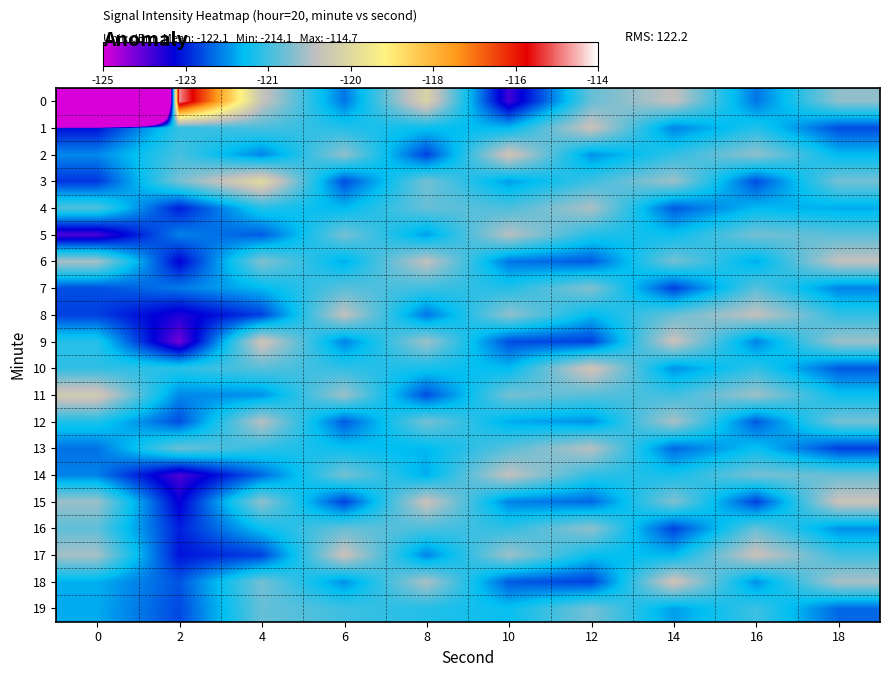

Reading left to right, transcribe all the data shown in this chart.

0: 0=-214.1	2=-114.7	4=-120.1	6=-122.5	8=-119.7	10=-123.9	12=-121.0	14=-120.2	16=-122.5	18=-120.7
1: 0=-123.3	2=-121.4	4=-121.2	6=-121.6	8=-121.8	10=-121.9	12=-120.1	14=-122.3	16=-121.6	18=-122.8
2: 0=-122.3	2=-121.3	4=-122.3	6=-120.7	8=-122.9	10=-120.0	12=-122.2	14=-121.5	16=-120.7	18=-121.9
3: 0=-123.0	2=-120.9	4=-119.5	6=-122.8	8=-120.9	10=-122.1	12=-121.3	14=-120.6	16=-122.8	18=-120.9
4: 0=-121.2	2=-123.2	4=-121.6	6=-121.9	8=-121.0	10=-121.2	12=-120.5	14=-122.7	16=-121.9	18=-122.0
5: 0=-124.0	2=-122.4	4=-122.7	6=-120.9	8=-122.1	10=-120.3	12=-121.6	14=-121.8	16=-120.9	18=-121.1
6: 0=-120.5	2=-123.4	4=-120.8	6=-122.0	8=-120.2	10=-122.5	12=-122.7	14=-120.9	16=-122.0	18=-120.2
7: 0=-122.8	2=-122.4	4=-121.9	6=-121.1	8=-121.3	10=-121.6	12=-120.8	14=-122.9	16=-121.1	18=-122.3
8: 0=-122.9	2=-123.6	4=-122.9	6=-120.2	8=-122.5	10=-120.7	12=-121.9	14=-121.0	16=-120.2	18=-121.5
9: 0=-121.5	2=-124.3	4=-120.0	6=-122.3	8=-120.6	10=-122.8	12=-122.9	14=-120.1	16=-122.3	18=-120.6
10: 0=-121.5	2=-121.5	4=-121.1	6=-121.5	8=-121.7	10=-121.9	12=-120.0	14=-122.2	16=-121.5	18=-122.7
11: 0=-119.9	2=-122.3	4=-122.2	6=-120.6	8=-122.8	10=-120.9	12=-121.1	14=-121.3	16=-120.6	18=-121.8
12: 0=-121.6	2=-122.8	4=-120.3	6=-122.7	8=-120.9	10=-122.0	12=-122.2	14=-120.5	16=-122.7	18=-120.9
13: 0=-122.5	2=-121.0	4=-121.5	6=-121.8	8=-121.9	10=-121.1	12=-120.3	14=-122.6	16=-121.8	18=-122.9
14: 0=-122.4	2=-124.0	4=-122.6	6=-120.9	8=-122.0	10=-120.2	12=-121.5	14=-121.7	16=-120.9	18=-121.0
15: 0=-120.6	2=-123.5	4=-120.7	6=-122.9	8=-120.1	10=-122.3	12=-122.6	14=-120.8	16=-122.9	18=-120.1
16: 0=-121.1	2=-123.2	4=-121.8	6=-121.0	8=-121.2	10=-121.5	12=-120.7	14=-122.9	16=-121.0	18=-122.2
17: 0=-120.5	2=-123.3	4=-122.9	6=-120.1	8=-122.3	10=-120.6	12=-121.8	14=-121.9	16=-120.1	18=-121.3
18: 0=-122.0	2=-122.7	4=-120.9	6=-122.2	8=-120.5	10=-122.7	12=-122.9	14=-120.0	16=-122.2	18=-120.5
19: 0=-122.0	2=-122.8	4=-121.0	6=-121.3	8=-121.6	10=-121.8	12=-120.9	14=-122.1	16=-121.3	18=-122.6